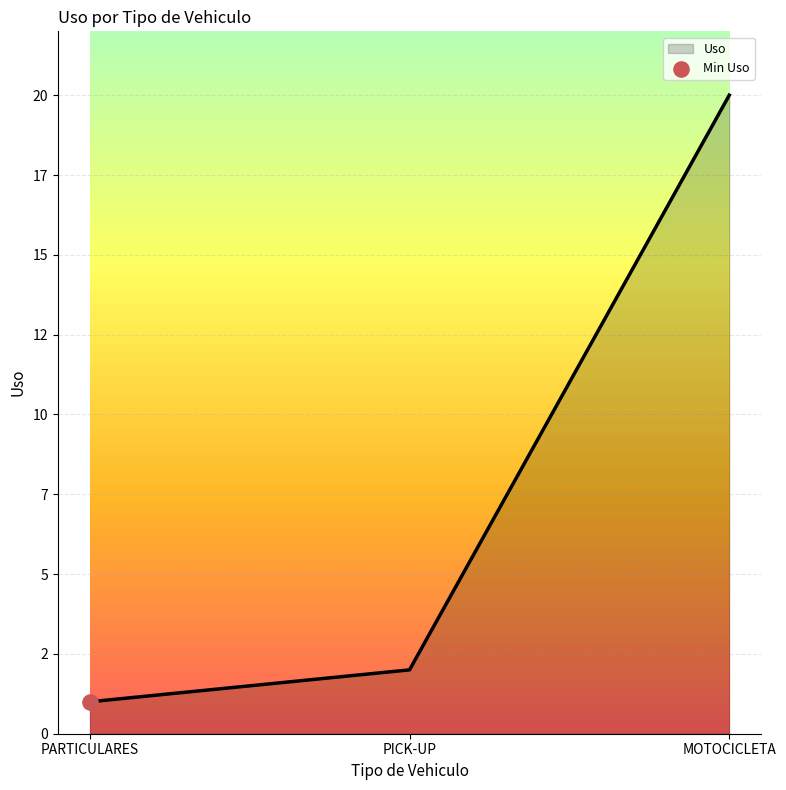

Approximately how many times larger is the value at PICK-UP compared to MOTOCICLETA?

0.1